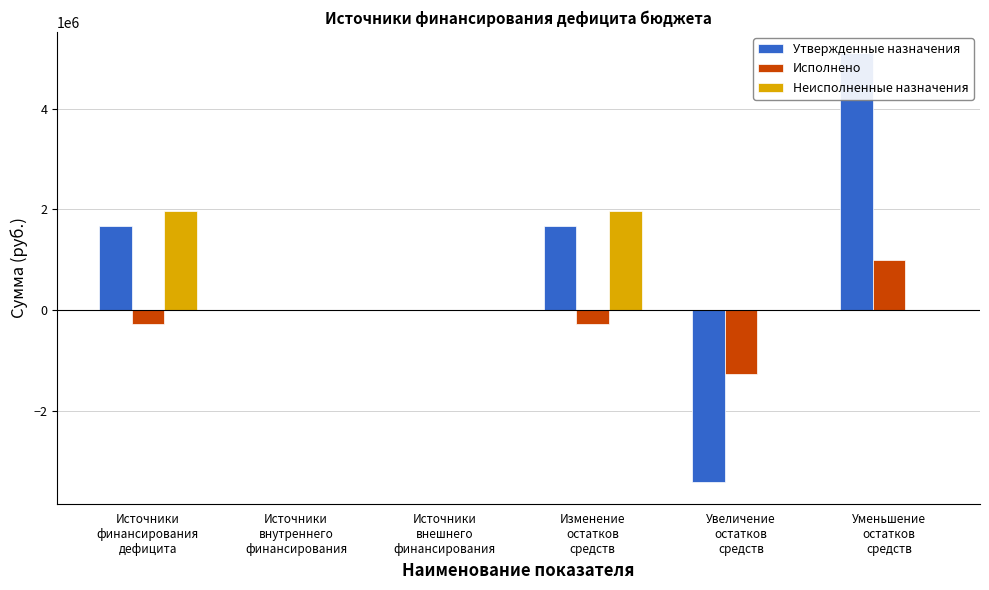

Reading left to right, list all the values displayed in this chart.

Утвержденные назначения: 1678128.6	0.0	0.0	1678128.6	-3423322.0	5101450.6
Исполнено: -283205.0	0.0	0.0	-283205.0	-1280088.2	996883.2
Неисполненные назначения: 1961333.6	0.0	0.0	1961333.6	0.0	0.0